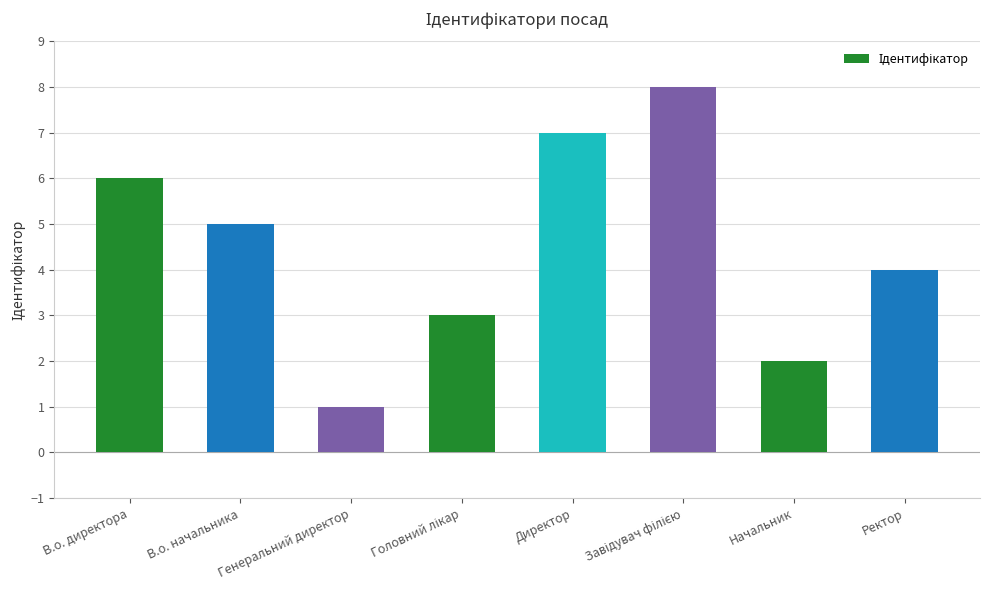

What is the sum of all values?

36